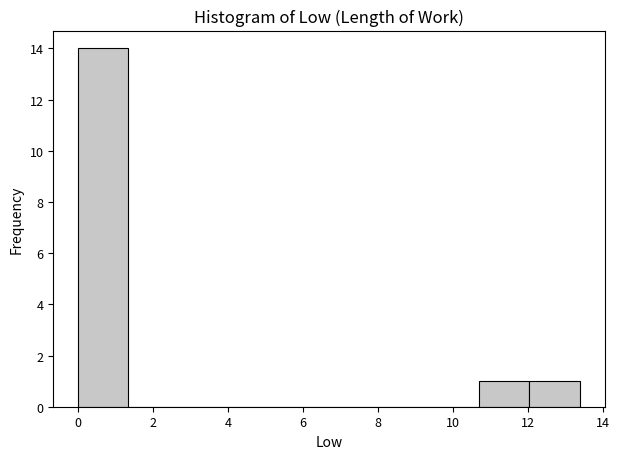

How tall is the bar that spans 12.0 to 13.4 on the x-axis? Neither the bar edges nor the heights are printed on the chart, so give them approximately, as read against the axes.

1